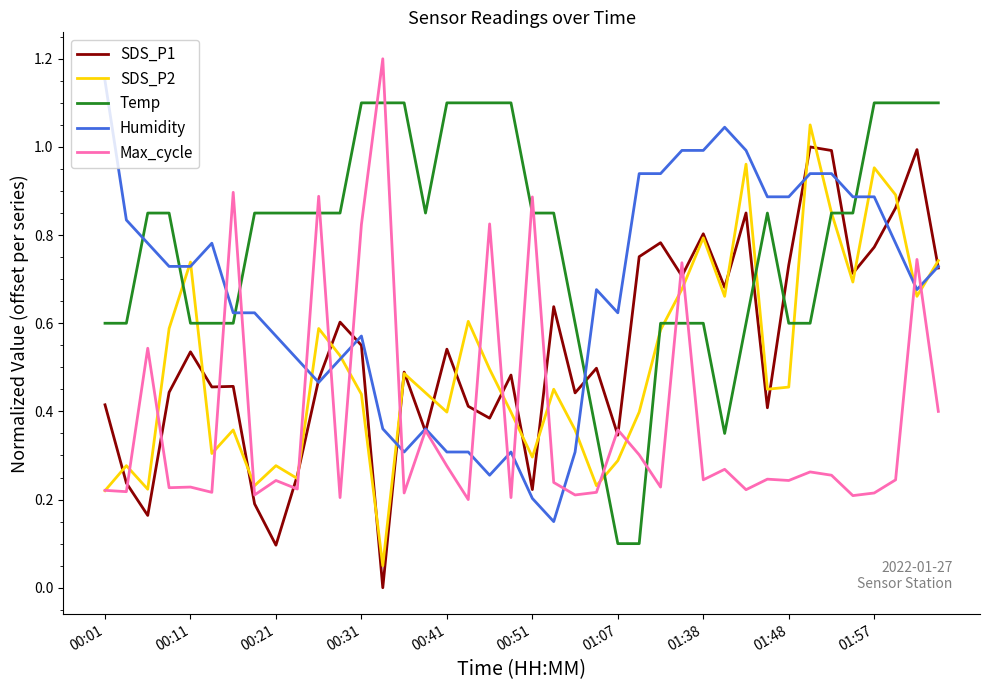

How many times do Temp and Humidity cross each other?

5